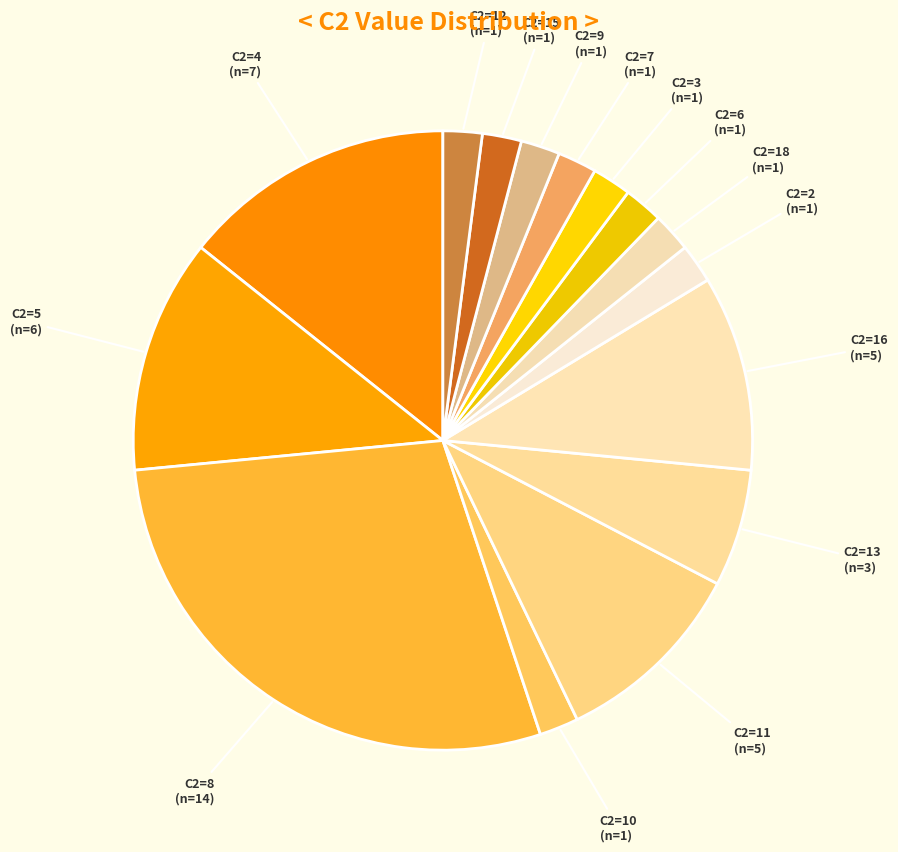

How many slices are in this pie chart?

15